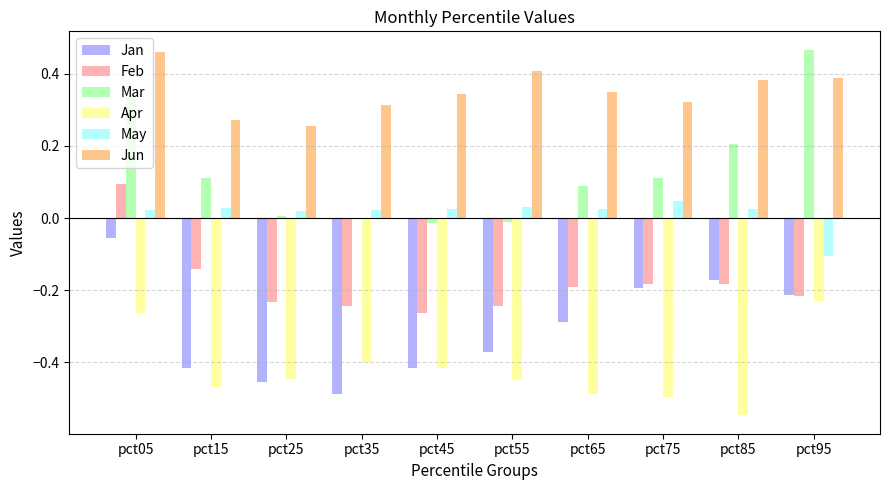

Are the bars grouped side by side (vs. stacked)?

Yes